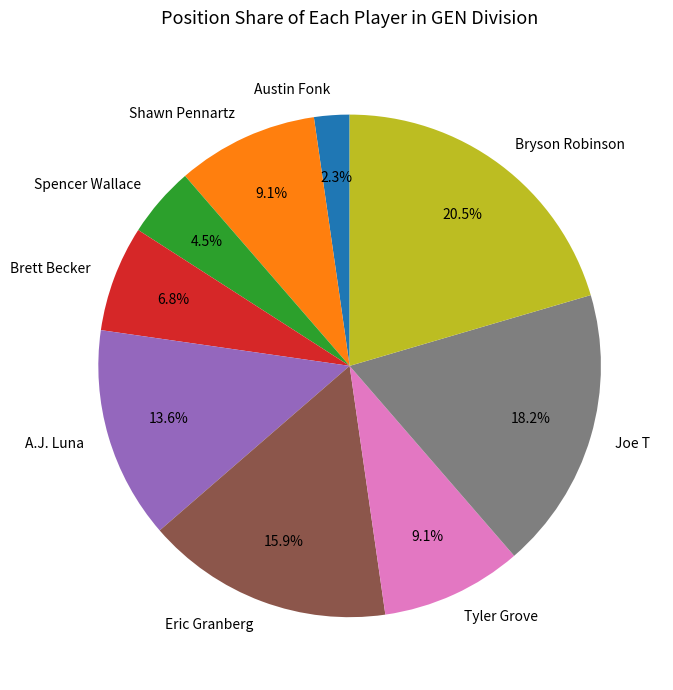

What is the smallest slice in the pie chart?

Austin Fonk